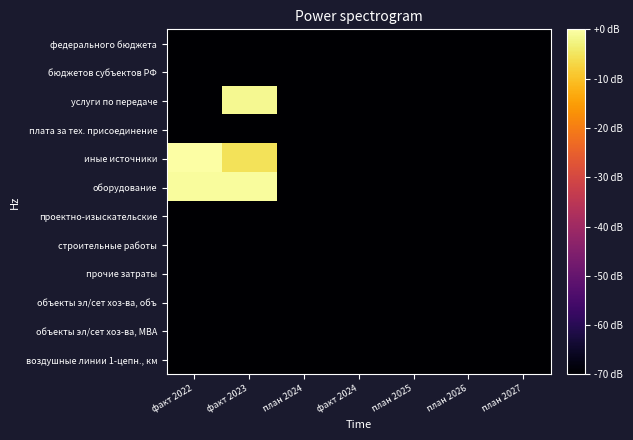

At which category is the sum across all series the highest?

факт 2023